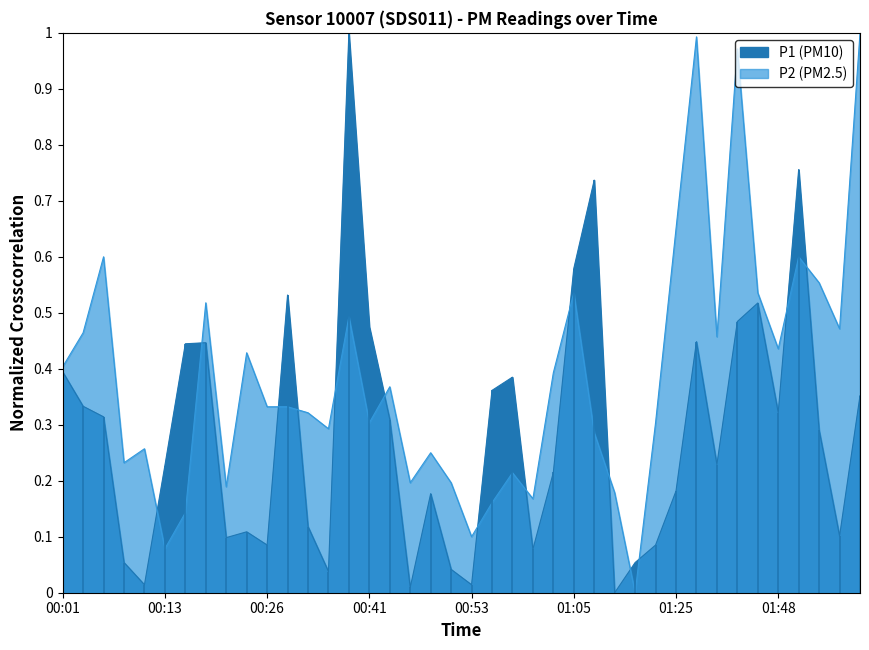

How many lines are shown in the chart?

2